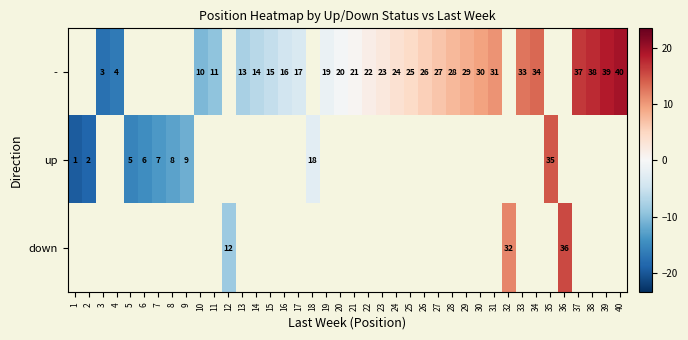

Is it true that - equals 34.0 at 34?

True